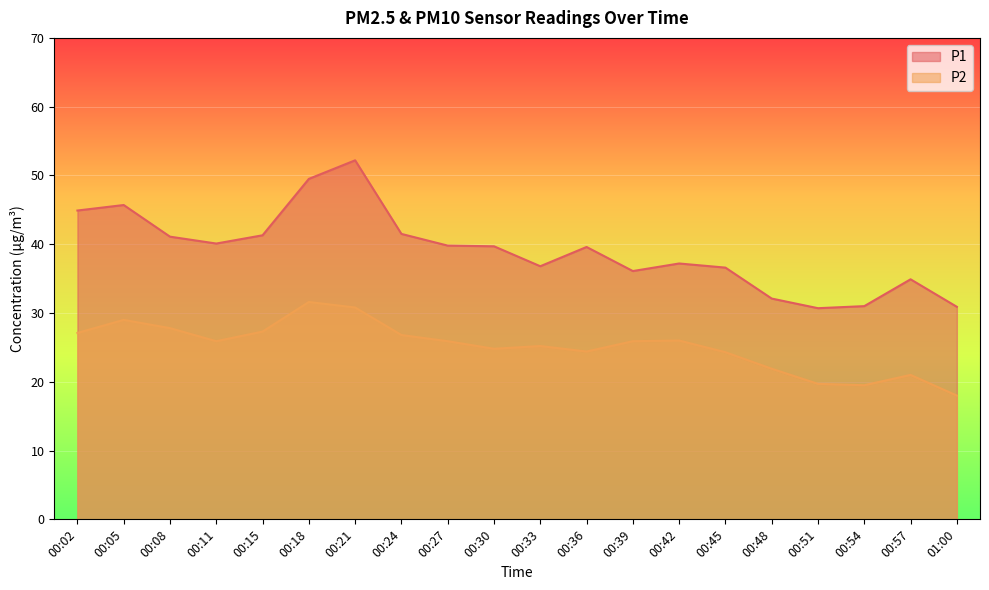

Which label corresponds to the smallest value in the chart?

01:00